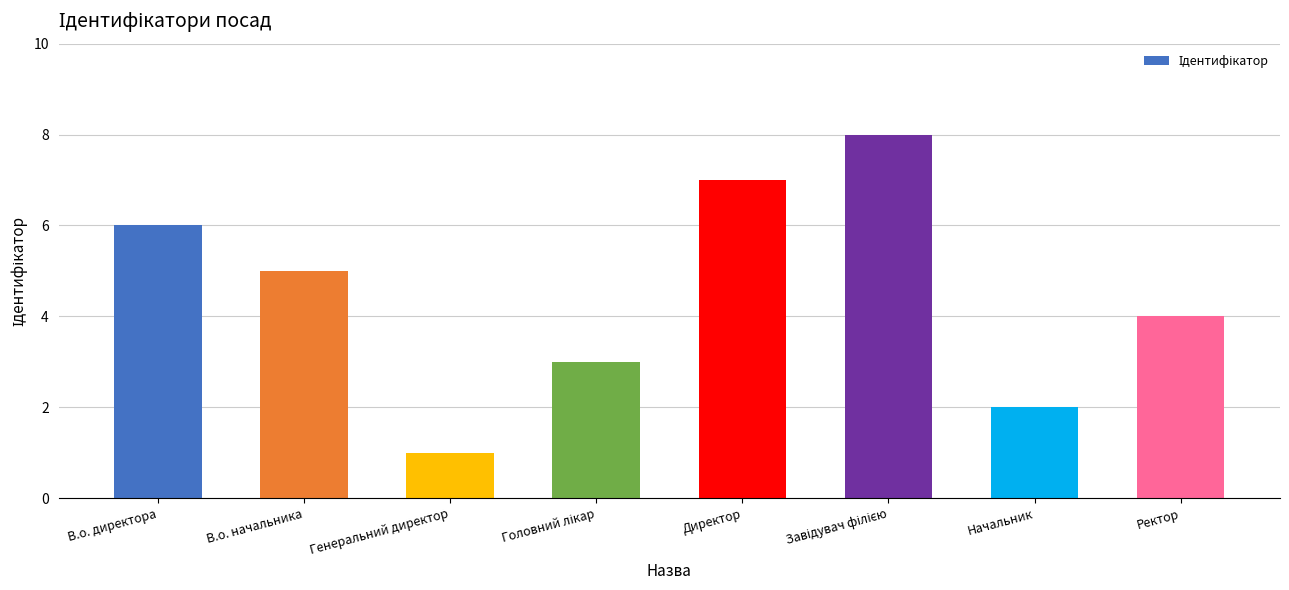

Between Начальник and Генеральний директор, which is larger?

Начальник